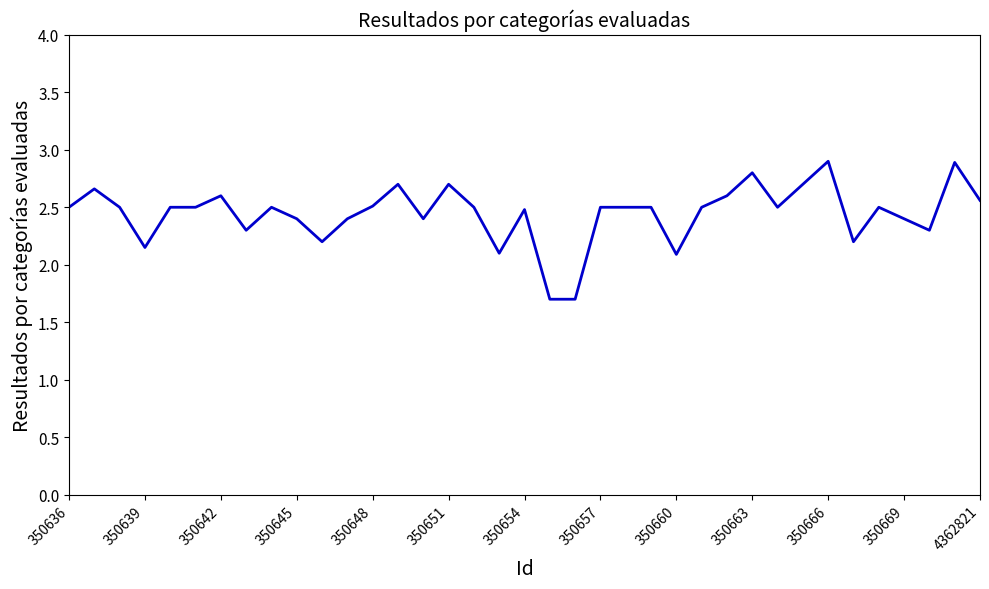

What is the smallest value displayed?

1.7